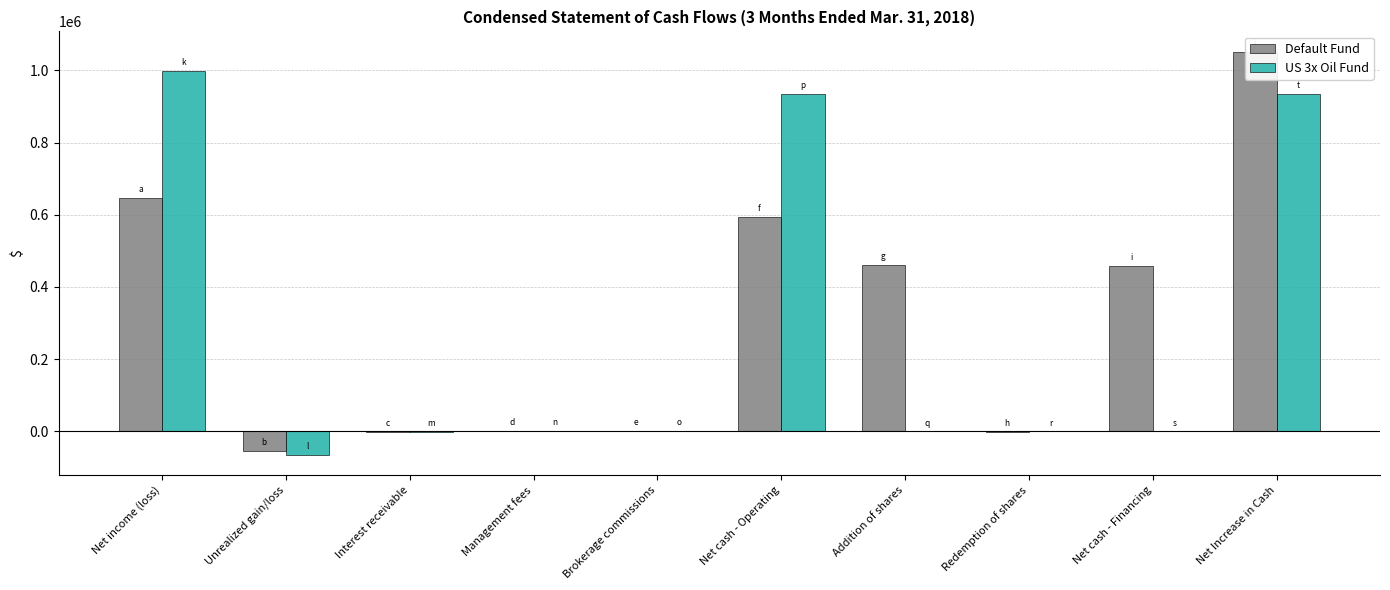

Rank the categories by US 3x Oil Fund value from highest to lowest.

Net income (loss), Net cash - Operating, Net Increase in Cash, Management fees, Brokerage commissions, Addition of shares, Redemption of shares, Net cash - Financing, Interest receivable, Unrealized gain/loss